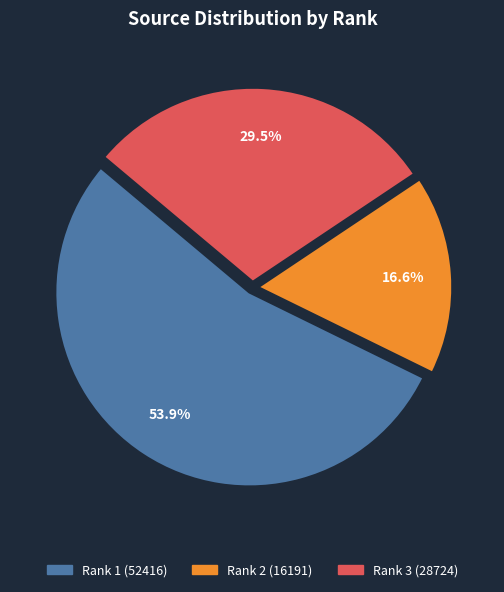

To the nearest percent, what is the combined percentage of Rank 3 (28724) and Rank 1 (52416)?

83%